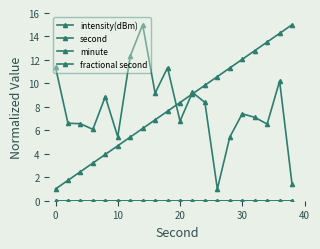

Does the chart display data point markers on the line(s)?

Yes